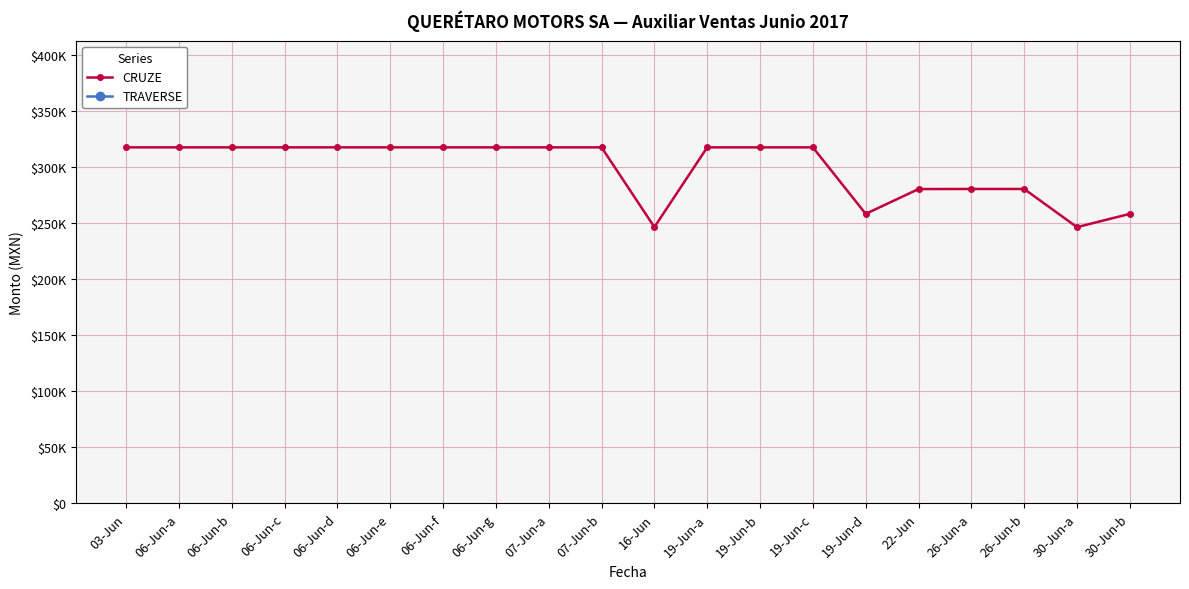

What is the value of the 19th point from the left?

246726.4